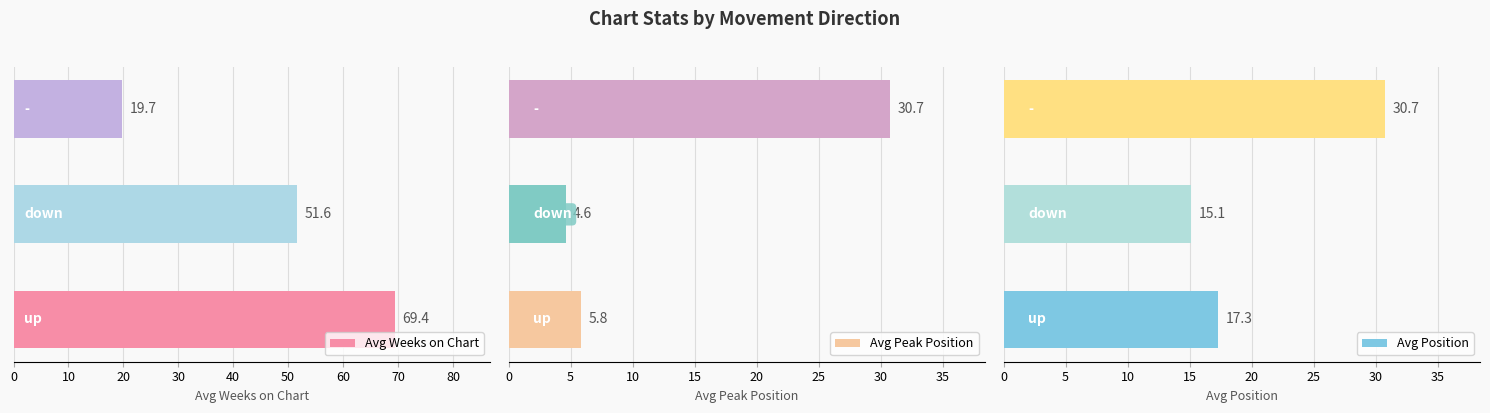

At how many categories does at least one series exceed 45?

2